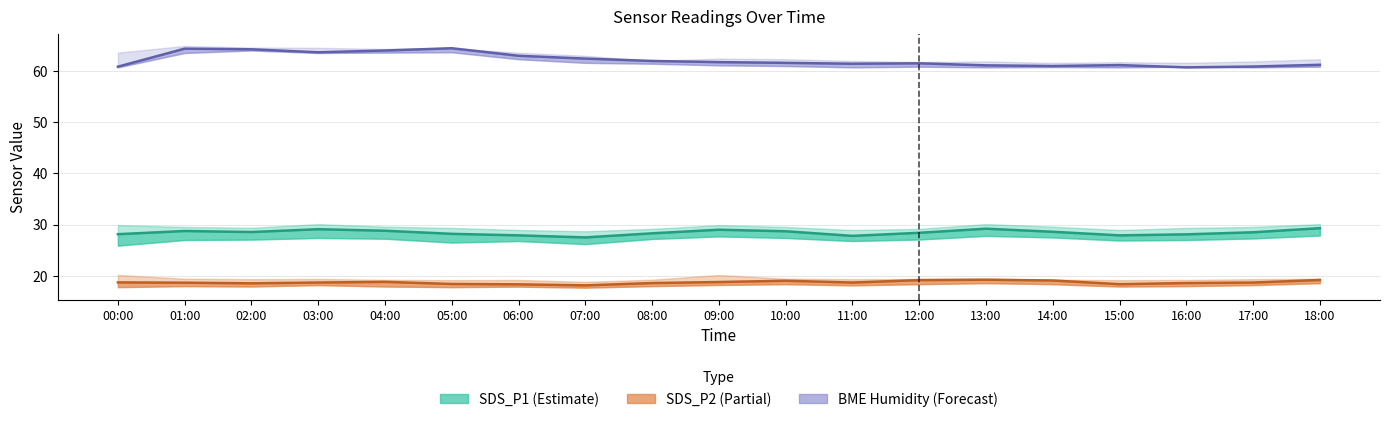

List the labels in order of BME280 Humidity value, largest first.

05:00, 01:00, 02:00, 04:00, 03:00, 06:00, 07:00, 08:00, 09:00, 10:00, 12:00, 11:00, 18:00, 15:00, 13:00, 14:00, 17:00, 00:00, 16:00